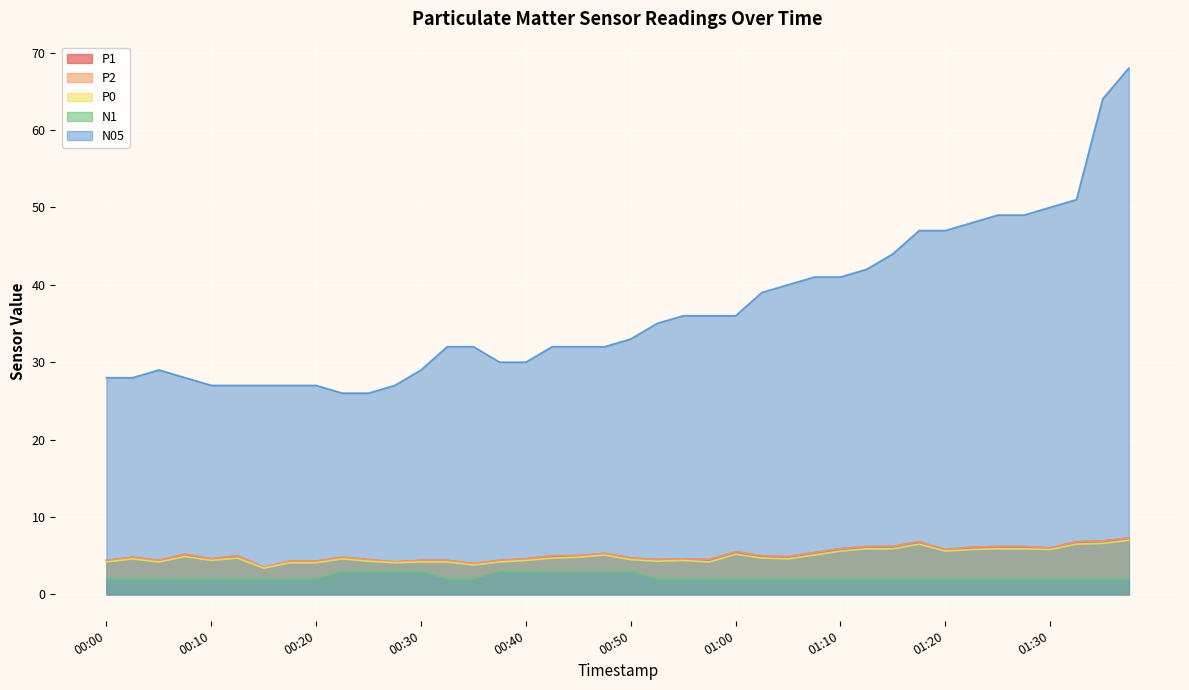

Which has a higher value, 00:43 or 00:33?

00:43